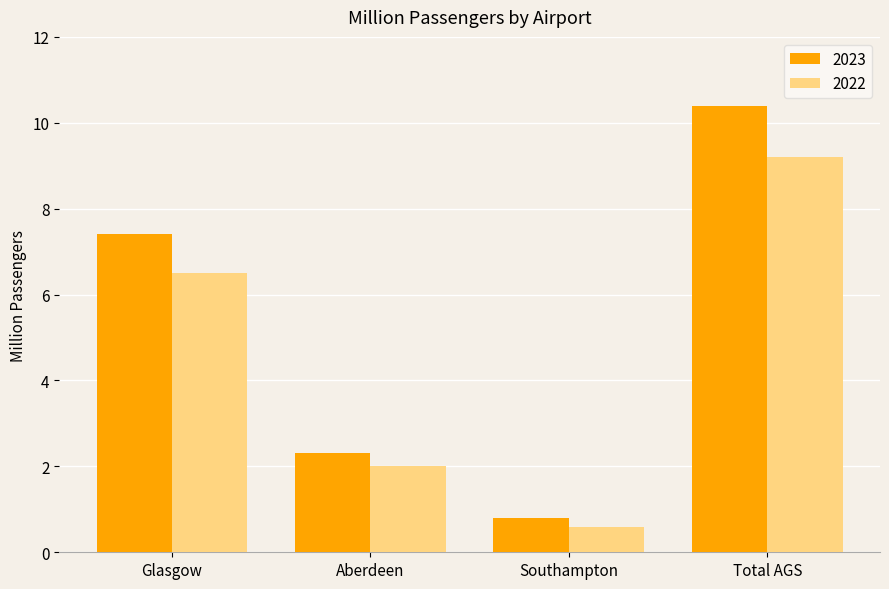

The value of 2022 at Total AGS is 15.7. True or false?

False